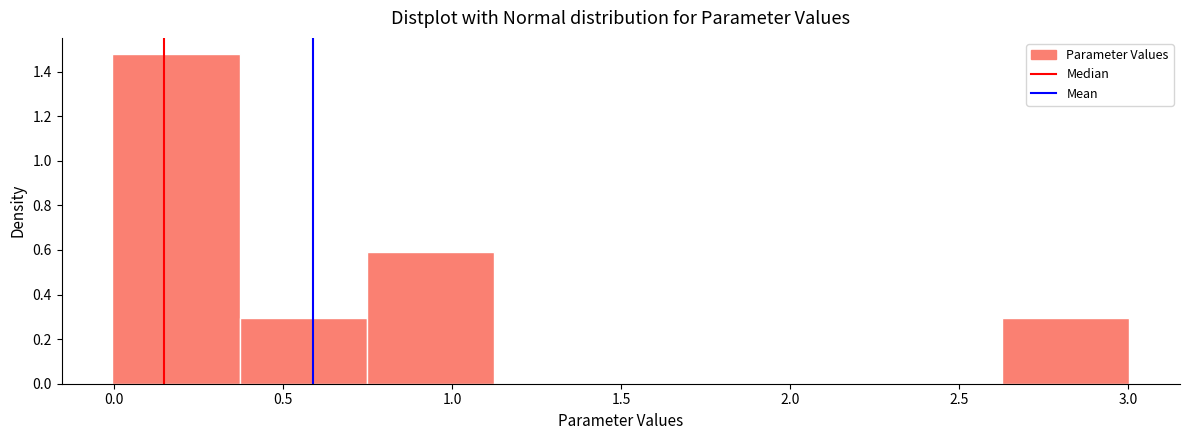

Reading left to right, transcribe this chart: for each bar, give the range it covers on the x-axis and its height. Neither the bar edges nor the heights are printed on the chart, so give them approximately, as read against the axes.

0.00 to 0.35: 1.48
0.35 to 0.75: 0.30
0.75 to 1.10: 0.60
1.10 to 1.50: 0
1.50 to 1.90: 0
1.90 to 2.25: 0
2.25 to 2.65: 0
2.65 to 3.00: 0.30